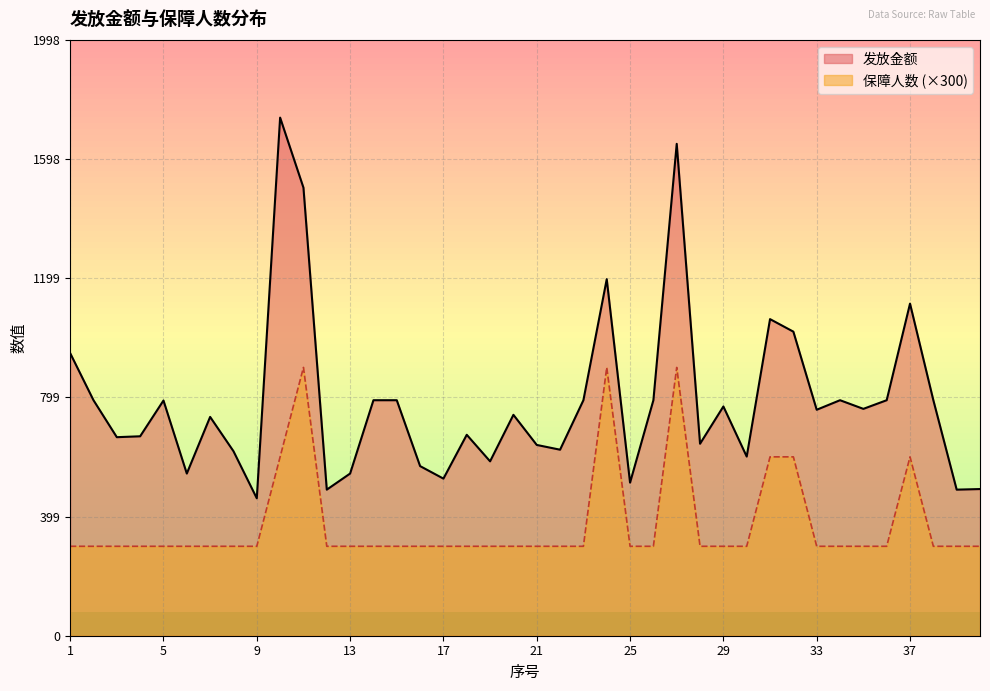

Reading left to right, extract all data points from this chart.

发放金额: 948.0	790.0	666.0	669.0	789.0	544.0	734.0	619.0	461.0	1738.0	1503.0	490.0	544.0	790.0	790.0	569.0	527.0	674.0	585.0	741.0	640.0	624.0	790.0	1196.0	513.5	790.0	1650.0	644.0	769.0	601.0	1062.0	1020.0	758.0	790.0	761.0	790.0	1114.0	790.0	490.0	492.0
保障人数: 300.0	300.0	300.0	300.0	300.0	300.0	300.0	300.0	300.0	600.0	900.0	300.0	300.0	300.0	300.0	300.0	300.0	300.0	300.0	300.0	300.0	300.0	300.0	900.0	300.0	300.0	900.0	300.0	300.0	300.0	600.0	600.0	300.0	300.0	300.0	300.0	600.0	300.0	300.0	300.0